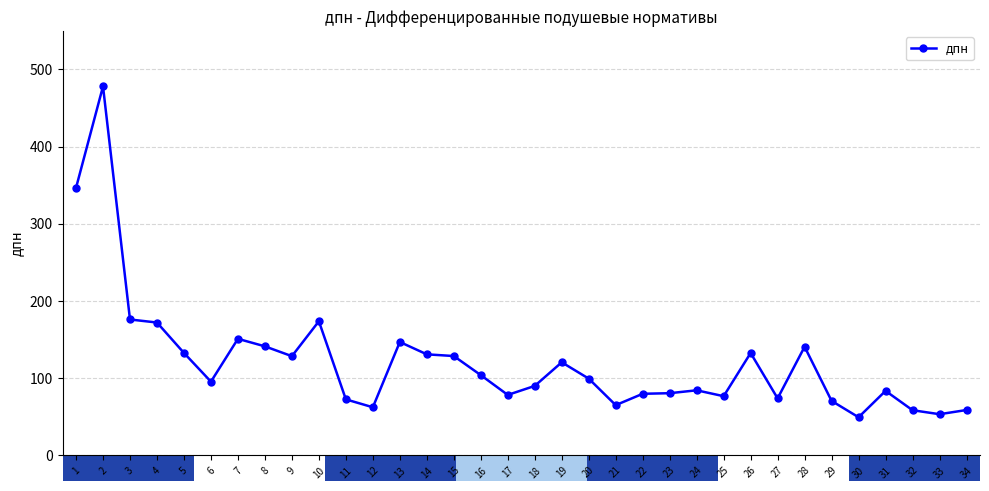

Which has a higher value, 20 or 7?

7